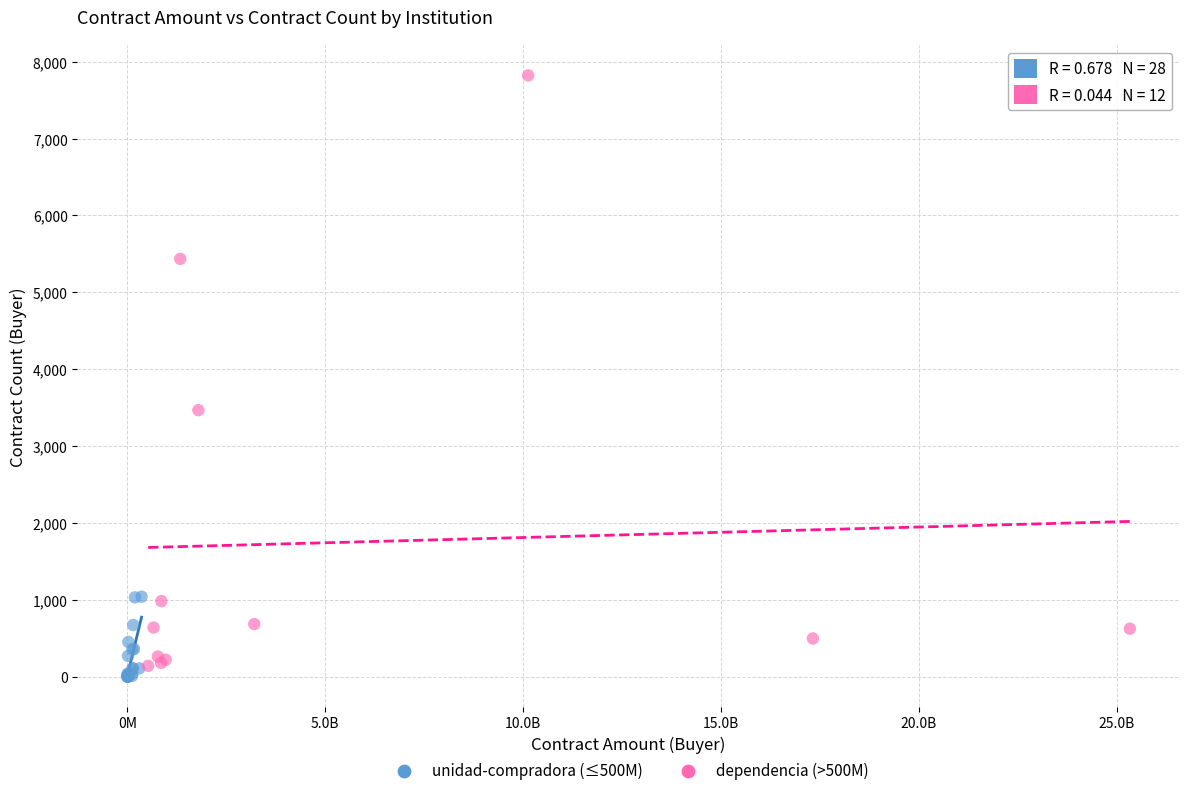

Which series reaches the maximum Y coordinate?

dependencia (>500M)